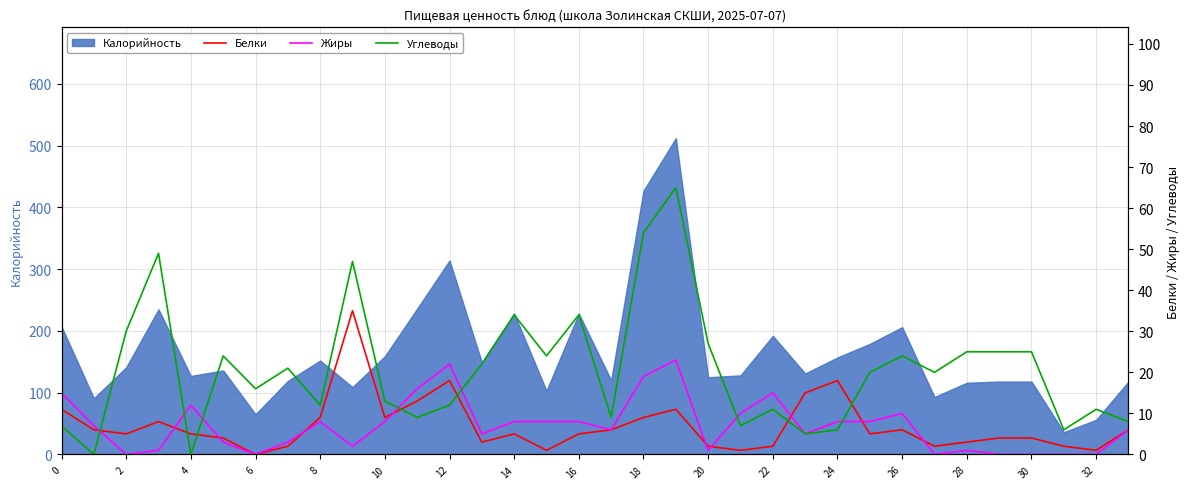

Between 10 and 30, which series saw the biggest shift?

Углеводы